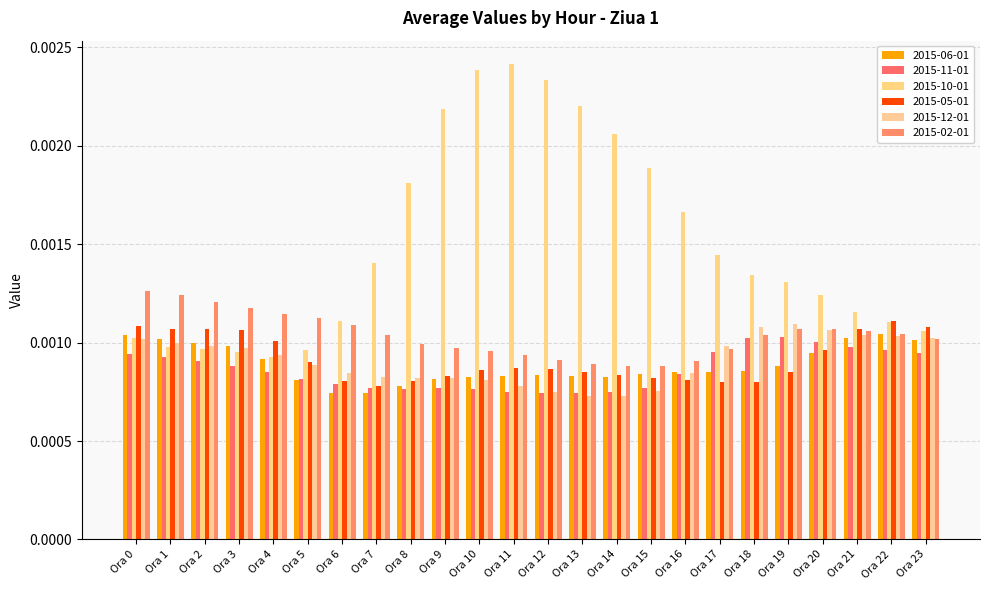

Does the chart contain stacked bars?

No